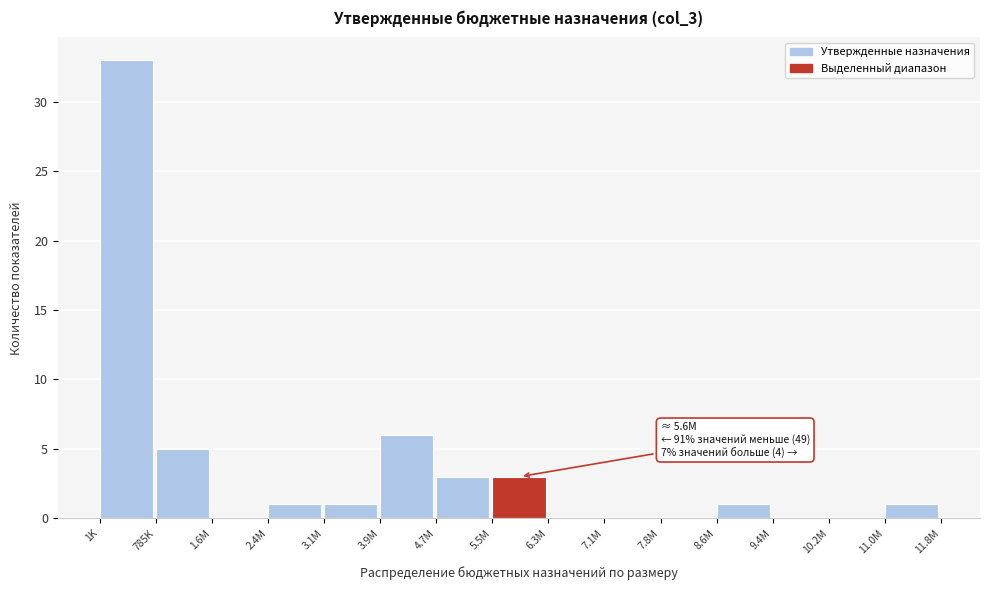

Reading left to right, transcribe all the data shown in this chart.

1K=33	785K=5	1.6M=0	2.4M=1	3.1M=1	3.9M=6	4.7M=3	5.5M=3	6.3M=0	7.1M=0	7.8M=0	8.6M=1	9.4M=0	10.2M=0	11.0M=1